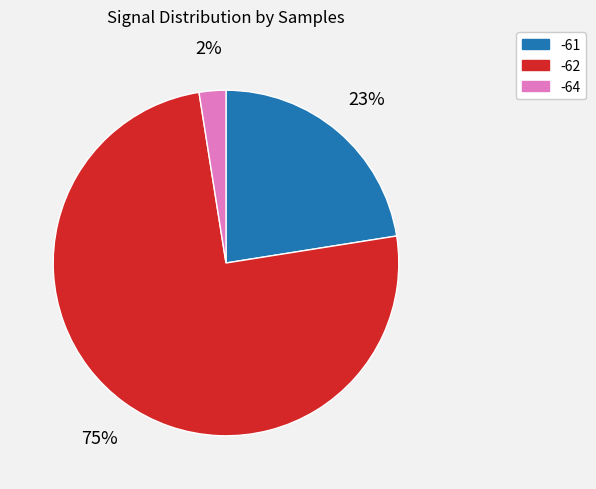

The -61 slice represents 23% of the pie. True or false?

True